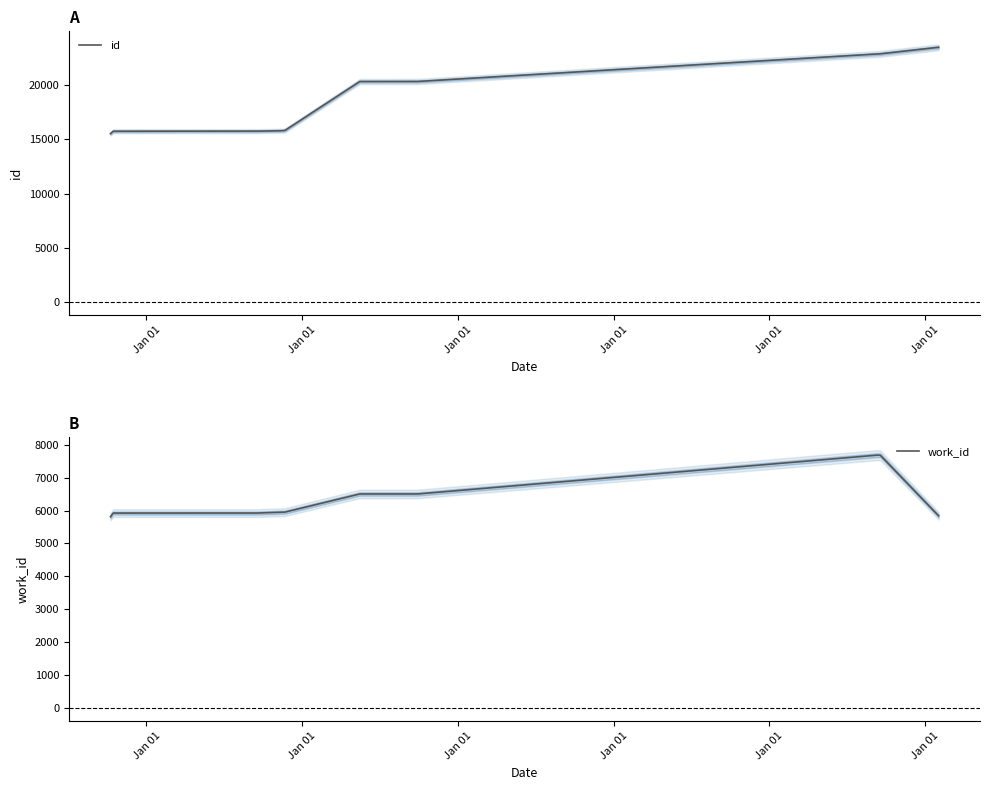

Where does the work_id series first go above 5925?

2005-10-10